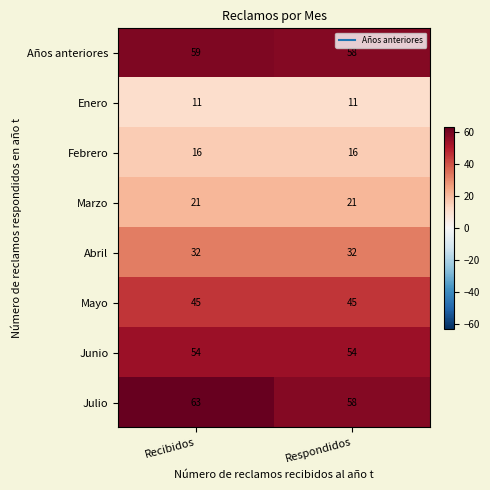

Count the number of categories in the chart.

2